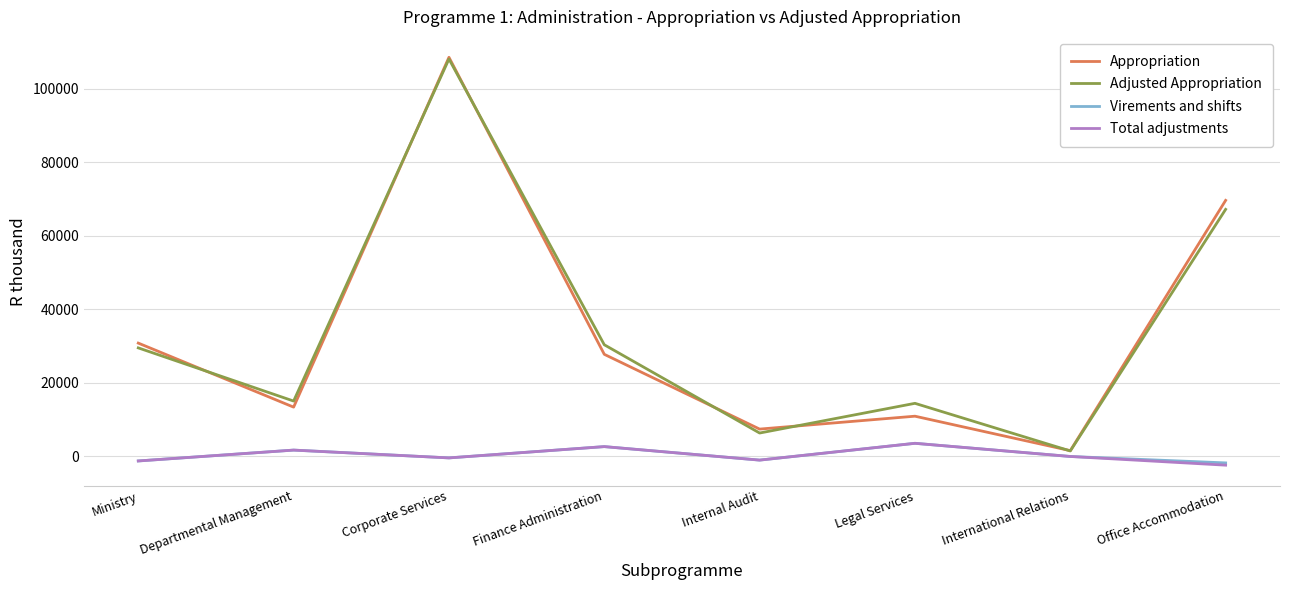

What is the sum of all Appropriation values?

269597